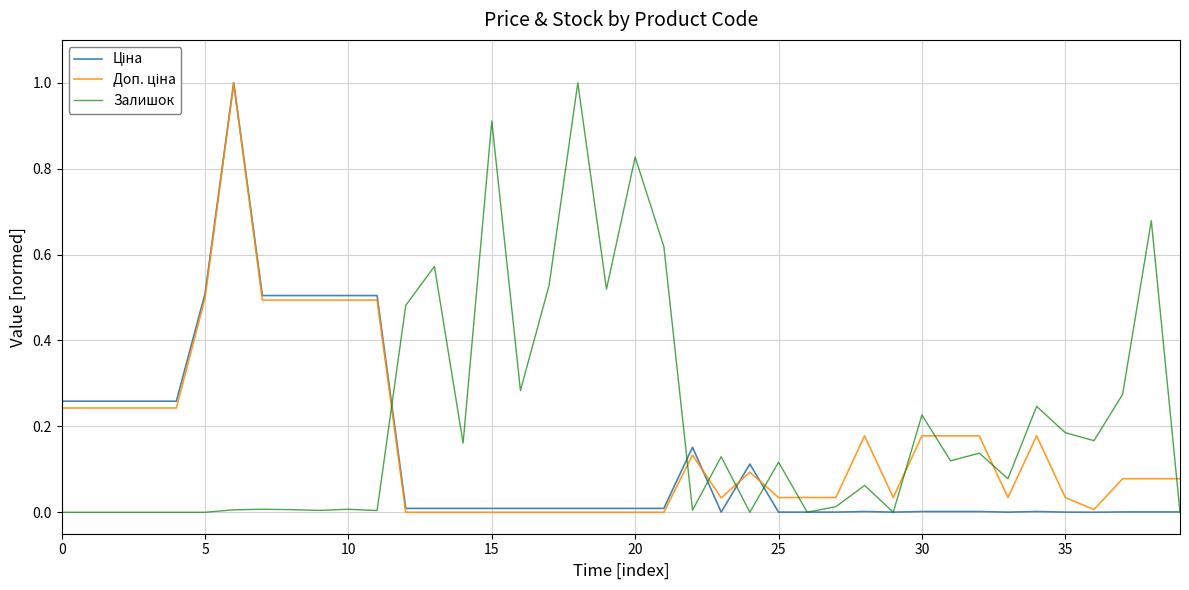

What is the maximum value shown in the chart?

1.0